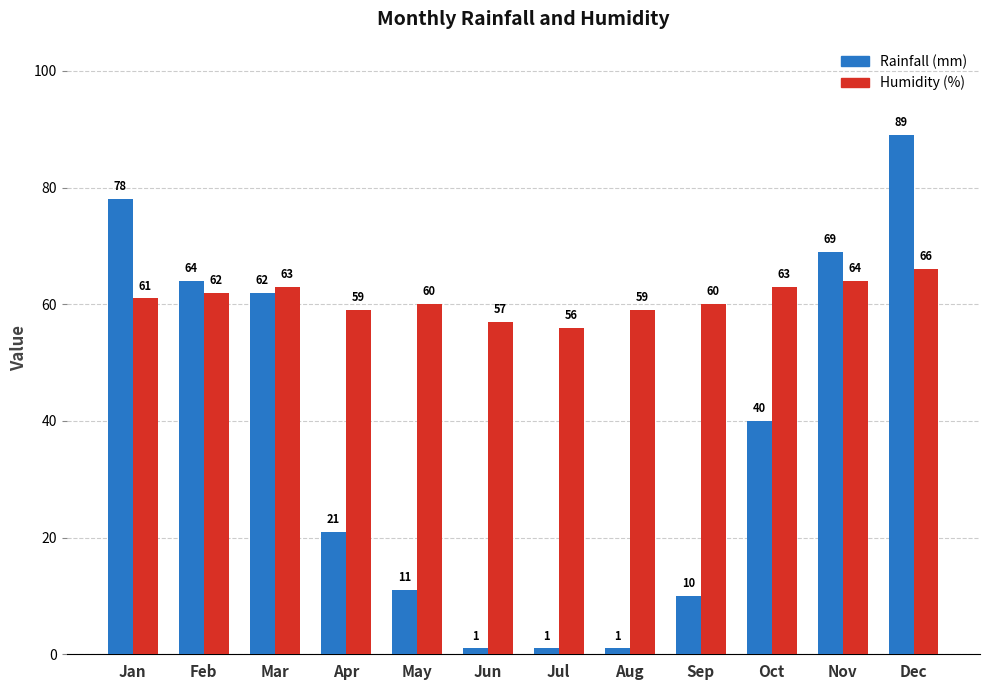

Which series has the widest spread of values?

Rainfall (mm)